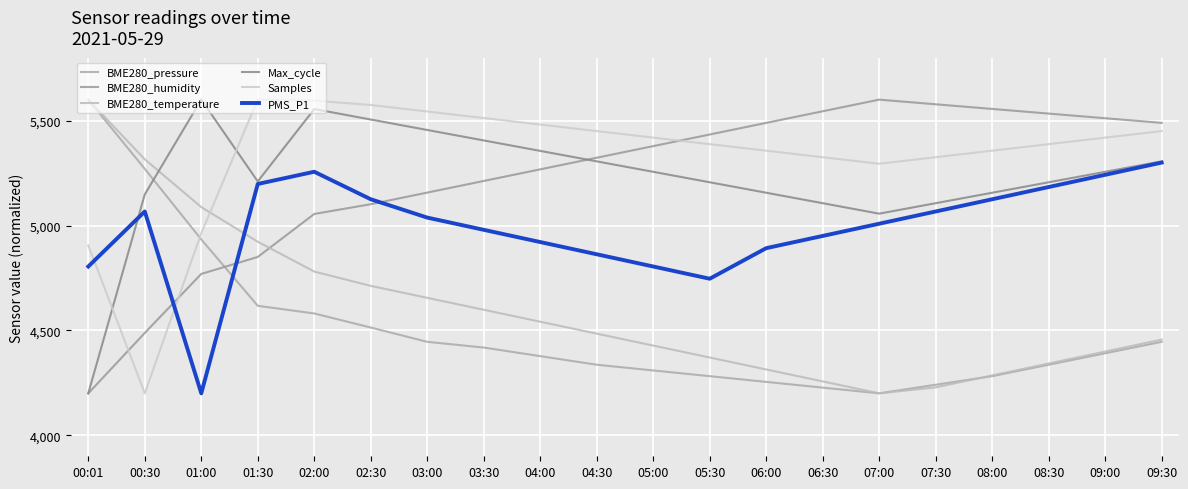

At which category is the sum across all series the highest?

02:00